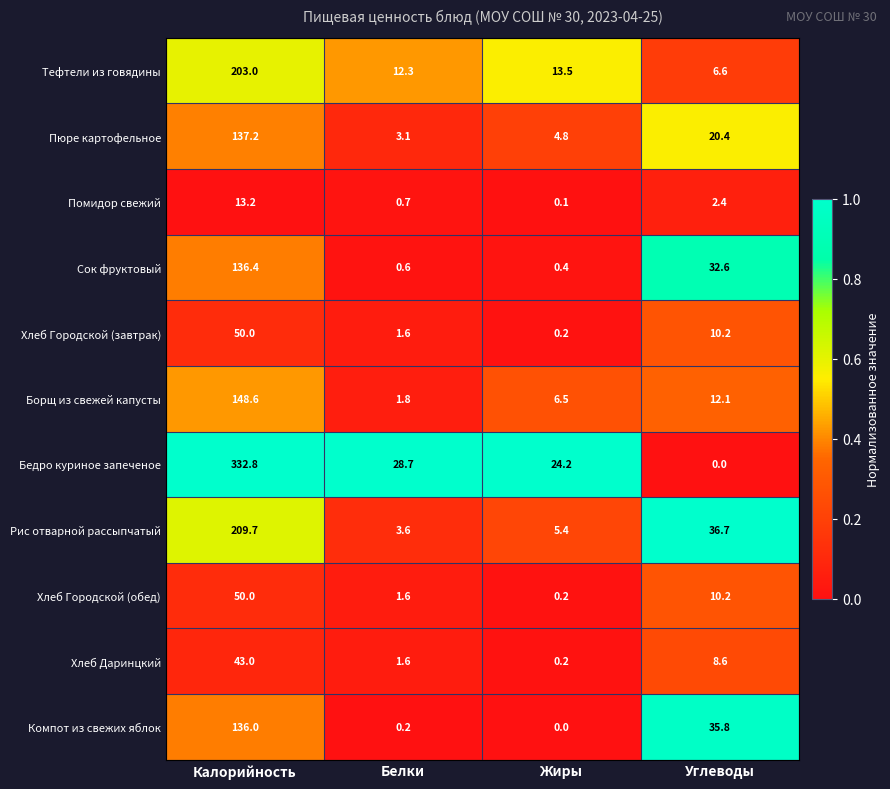

The Хлеб Городской (обед) series shows 12.9 at Калорийность. True or false?

False